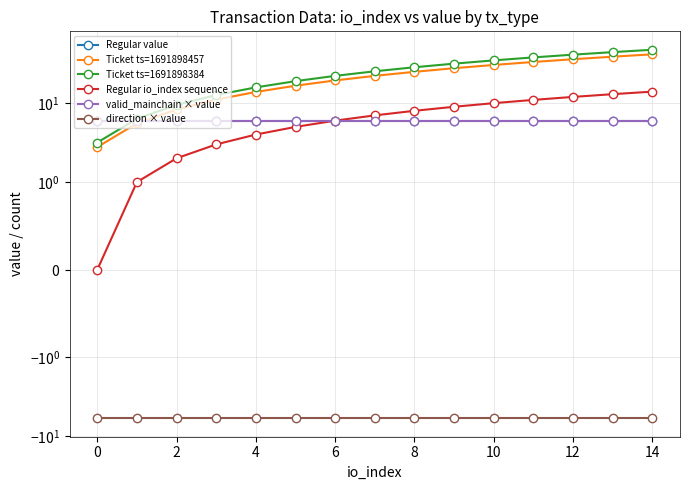

What is the label of the 12th point from the left?

11